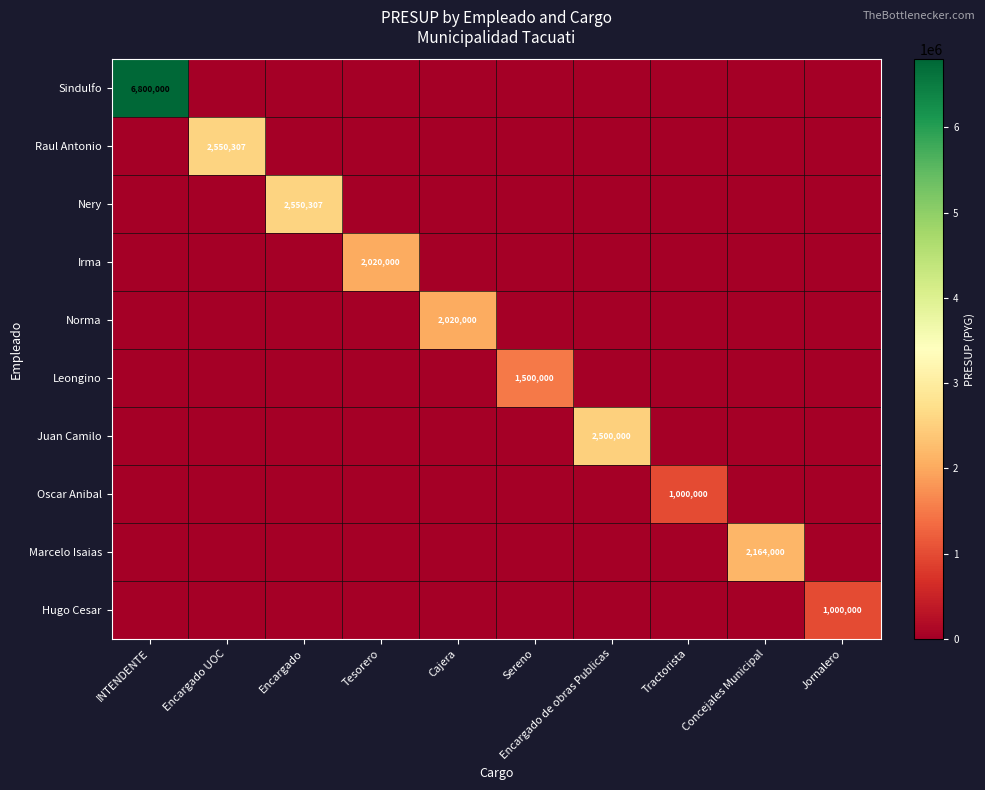

How many series are shown in this chart?

10